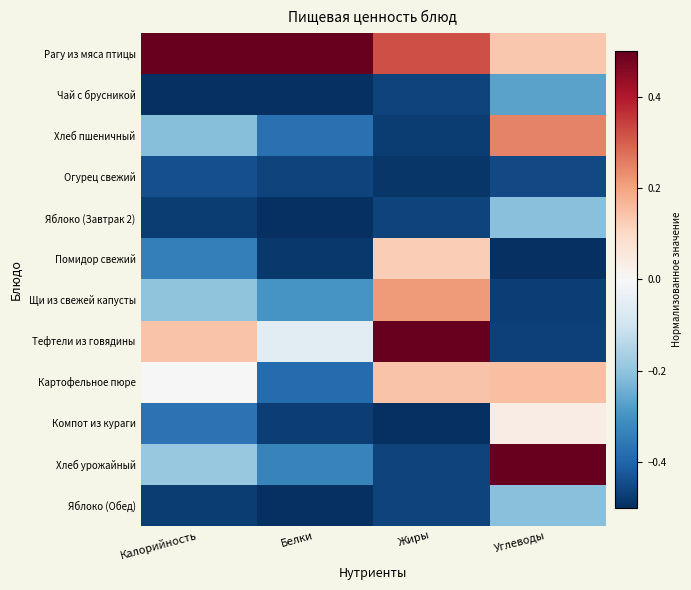

Which series has the largest range (max minus min)?

Тефтели из говядины